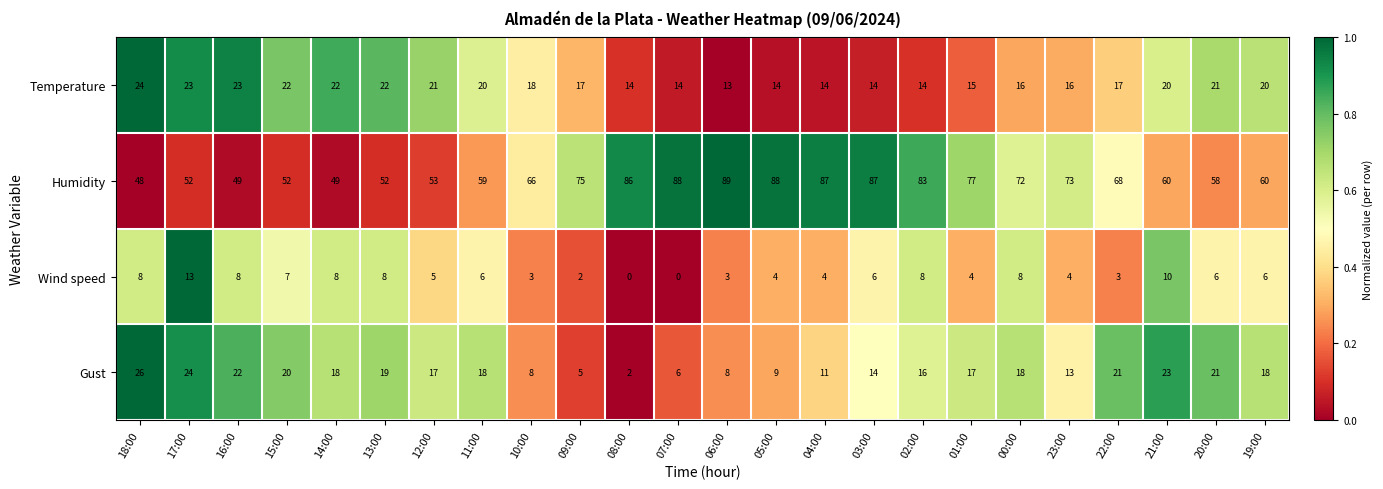

At 13:00, list the series in order from smallest to largest.

Wind speed, Gust, Temperature, Humidity